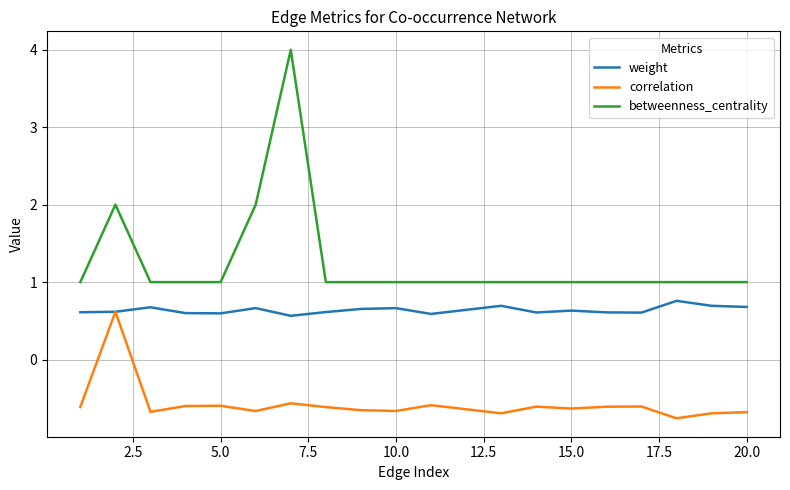

What is the maximum value for weight?

0.8